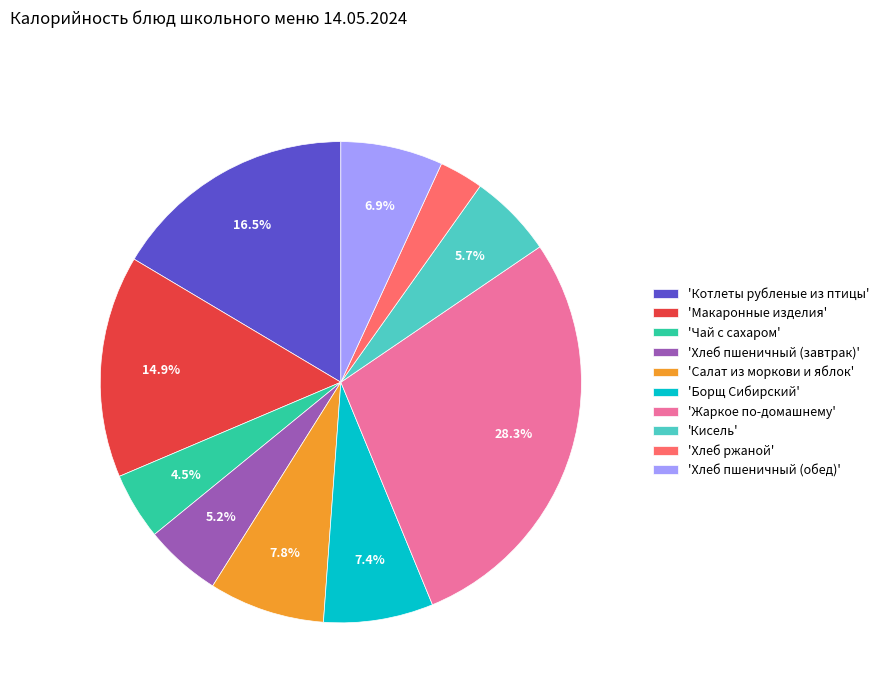

How much of the chart is everything except 'Макаронные изделия'?

85.1%